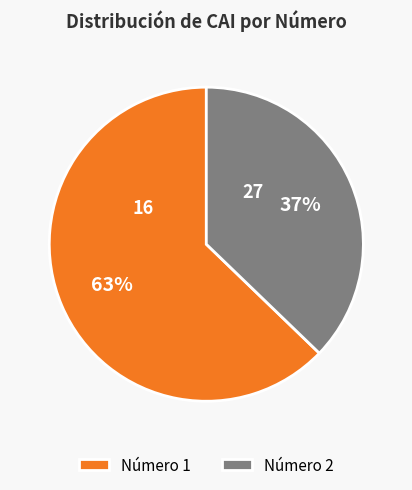

To the nearest percent, what is the average slice percentage?

50%